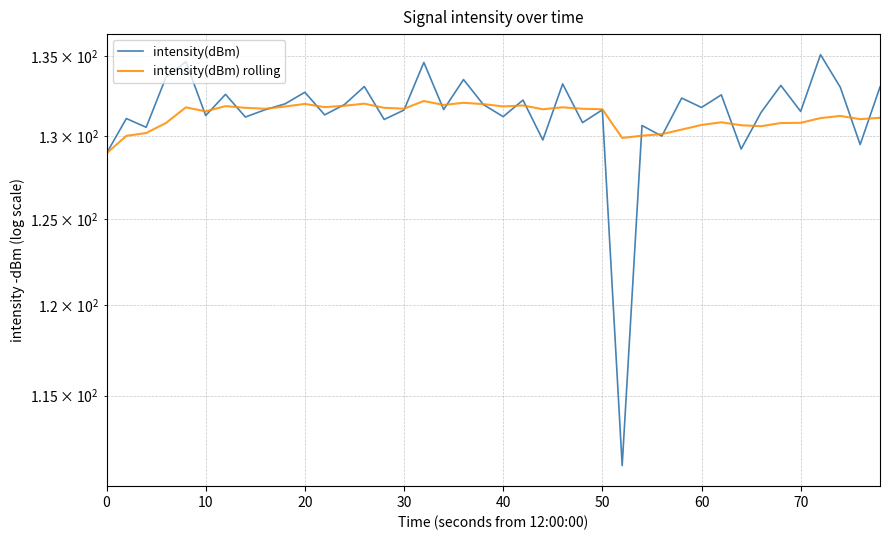

What is the sum of all intensity(dBm) values?

5253.6